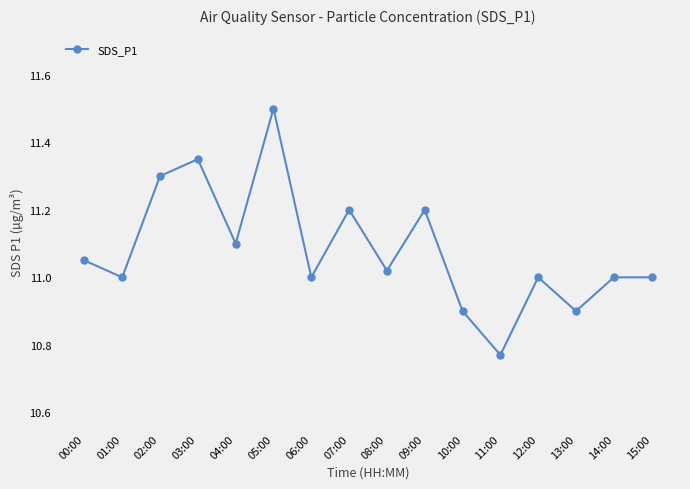

What is the sum of the values at 11:00 and 05:00?

22.3